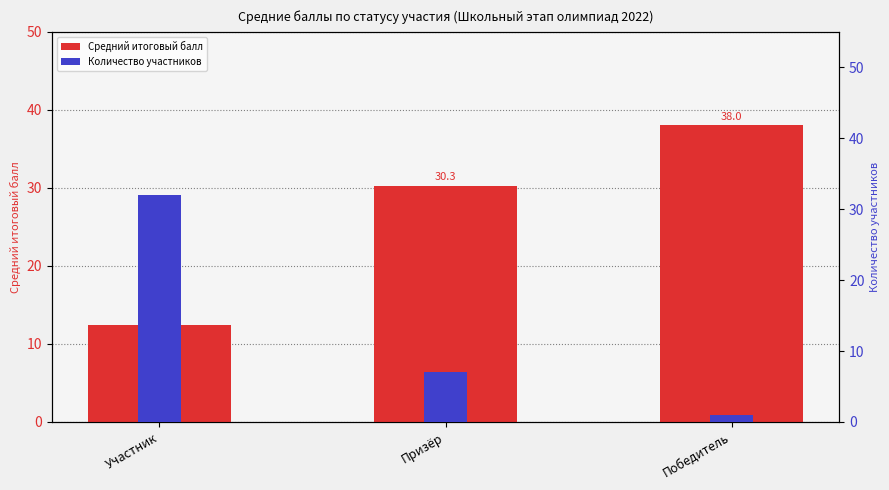

How many bars are there in total?

6